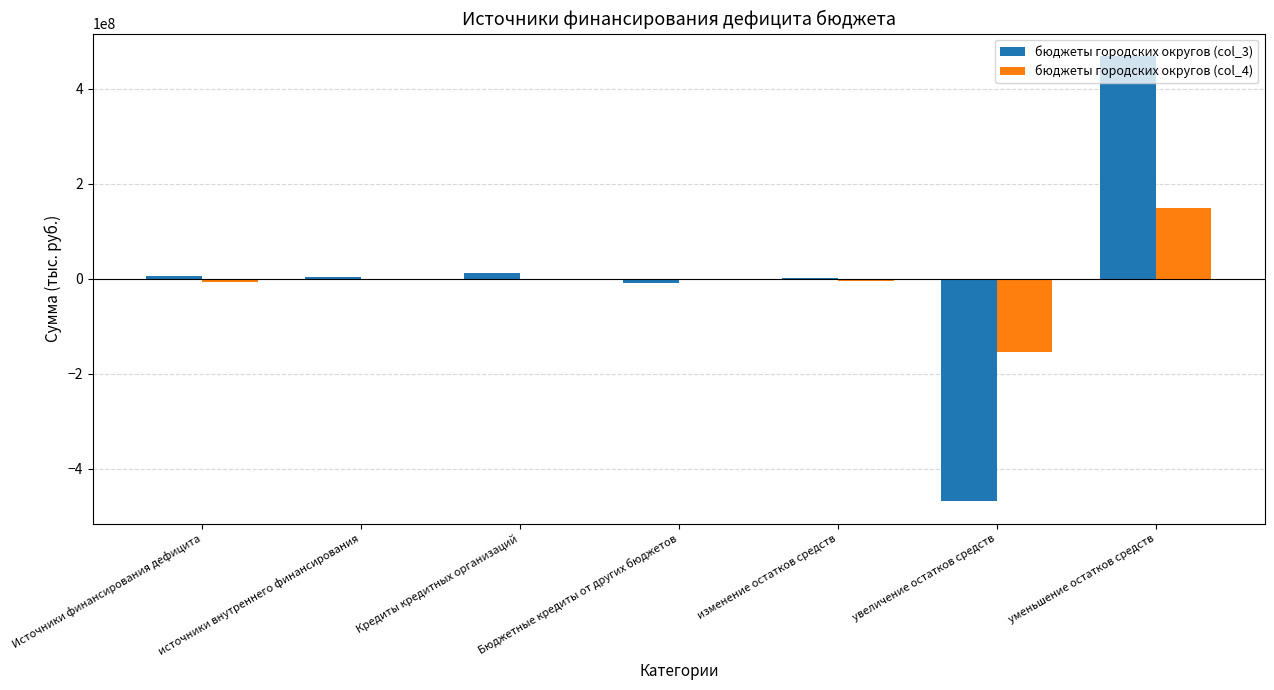

At which category is the sum across all series the highest?

уменьшение остатков средств